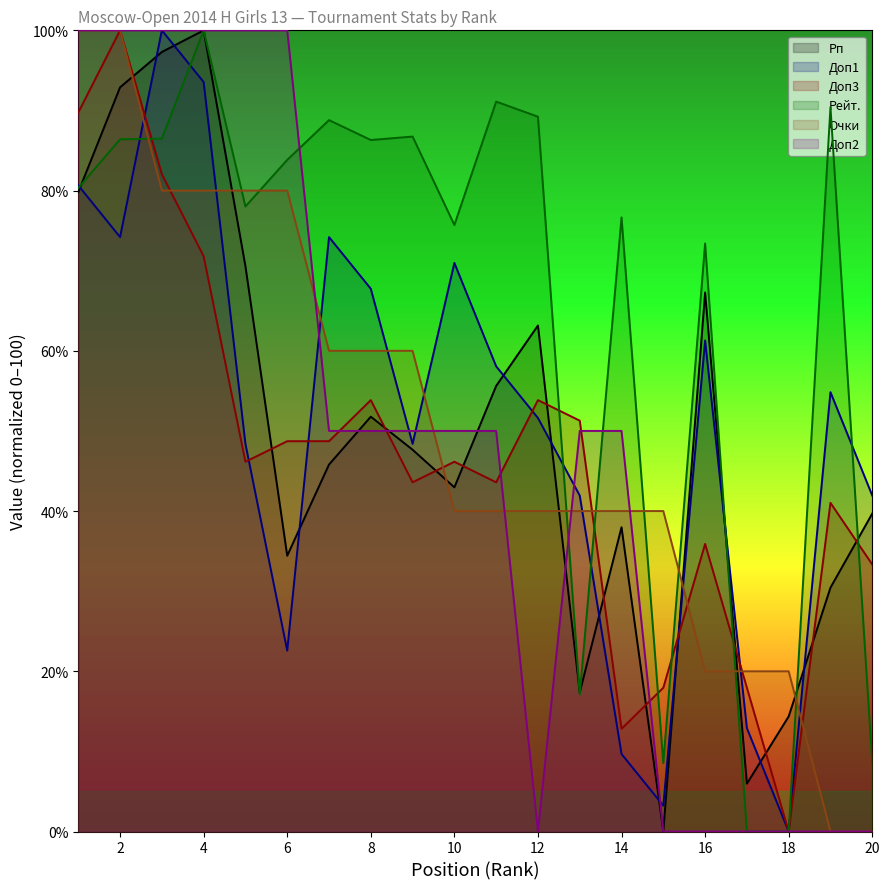

Which series has the largest total across all categories?

Рейт.